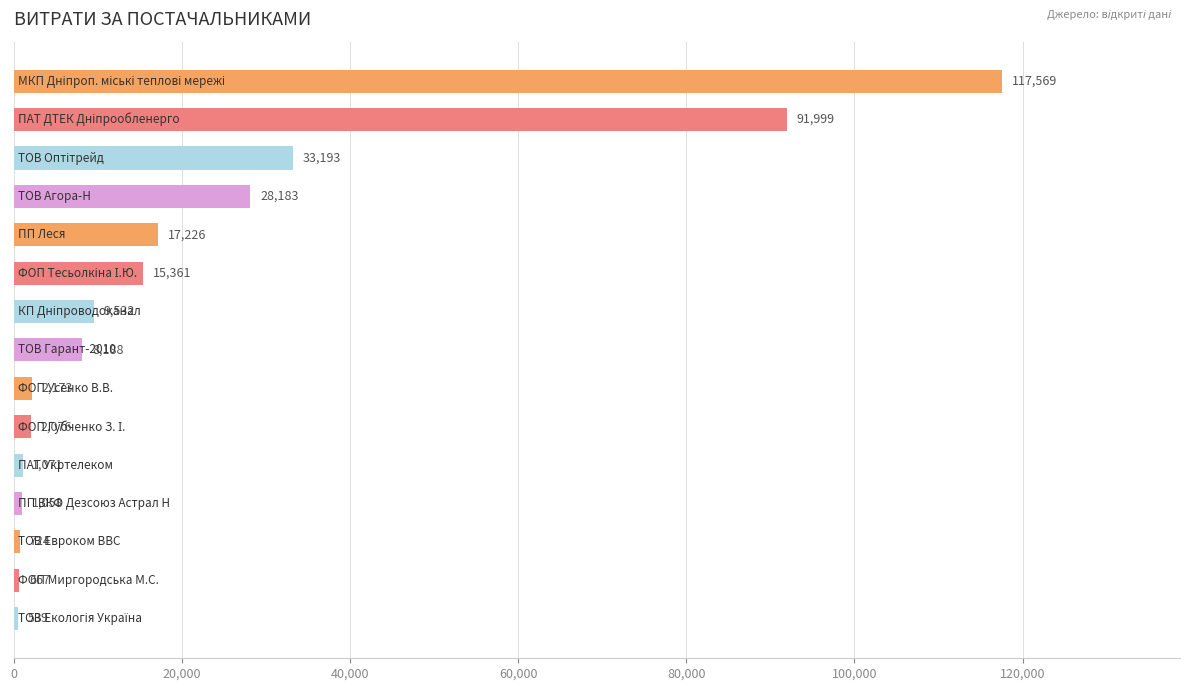

What is the maximum value shown in the chart?

117568.8